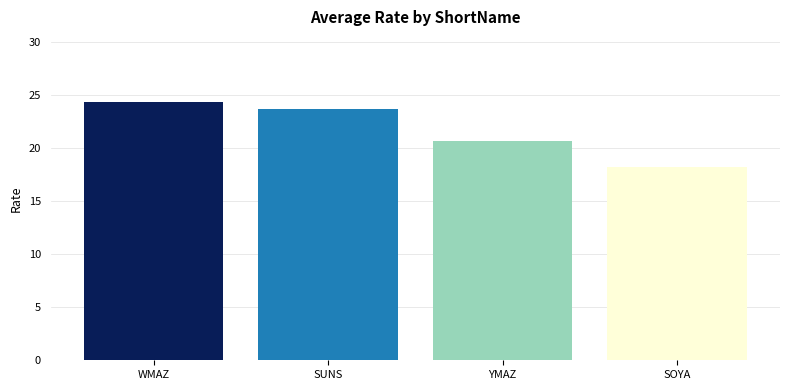

How many data points are less than 23?

2